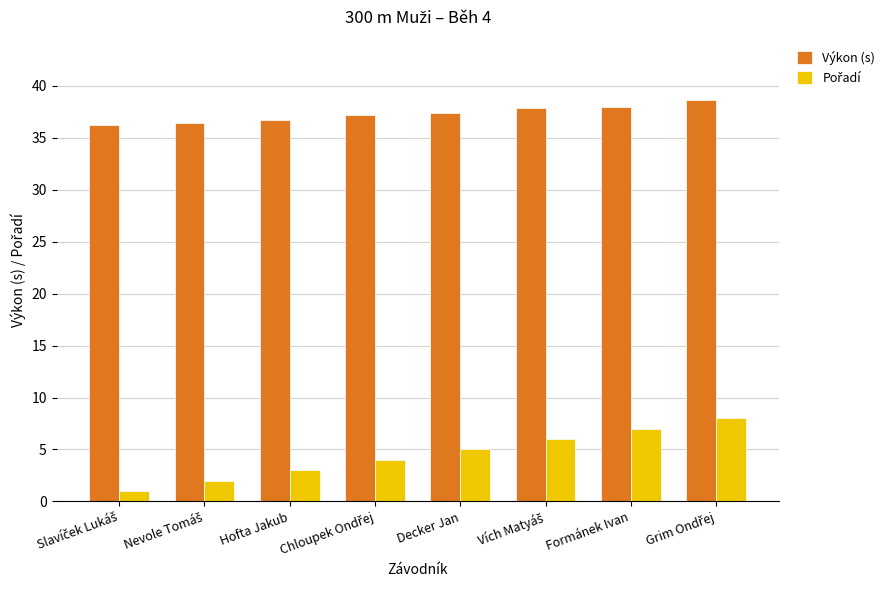

The value of Výkon (s) at Formánek Ivan is 50.9. True or false?

False